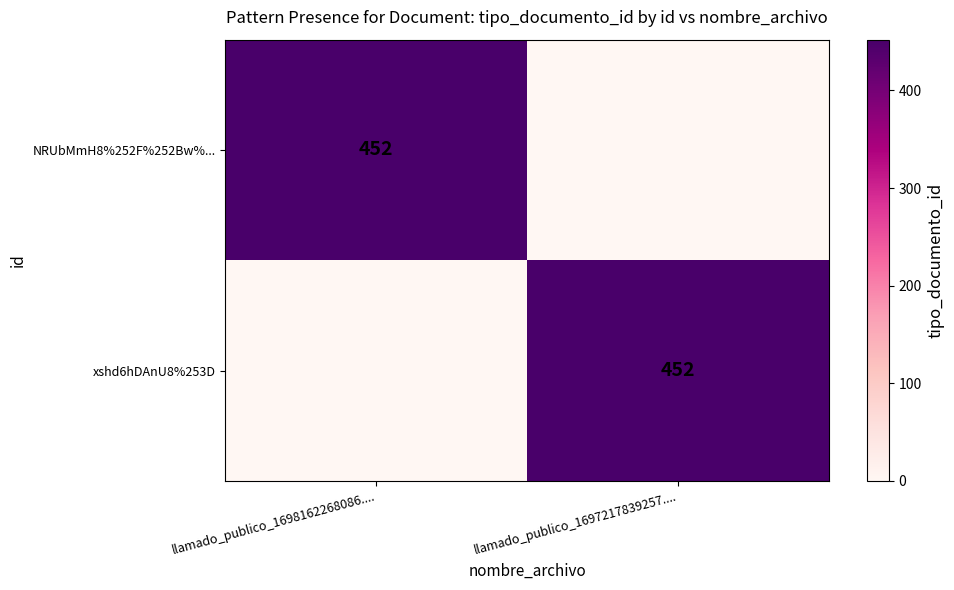

What is the total value across all series at llamado_publico_1697217839257....?

452